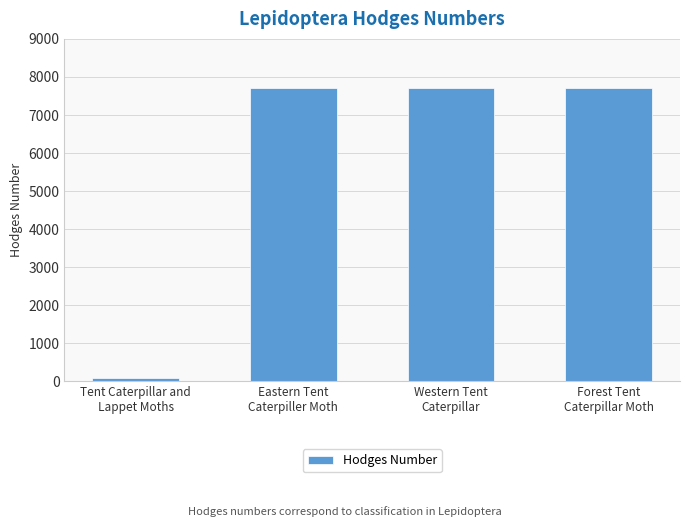

What is the value of the 4th bar from the left?

7698.0